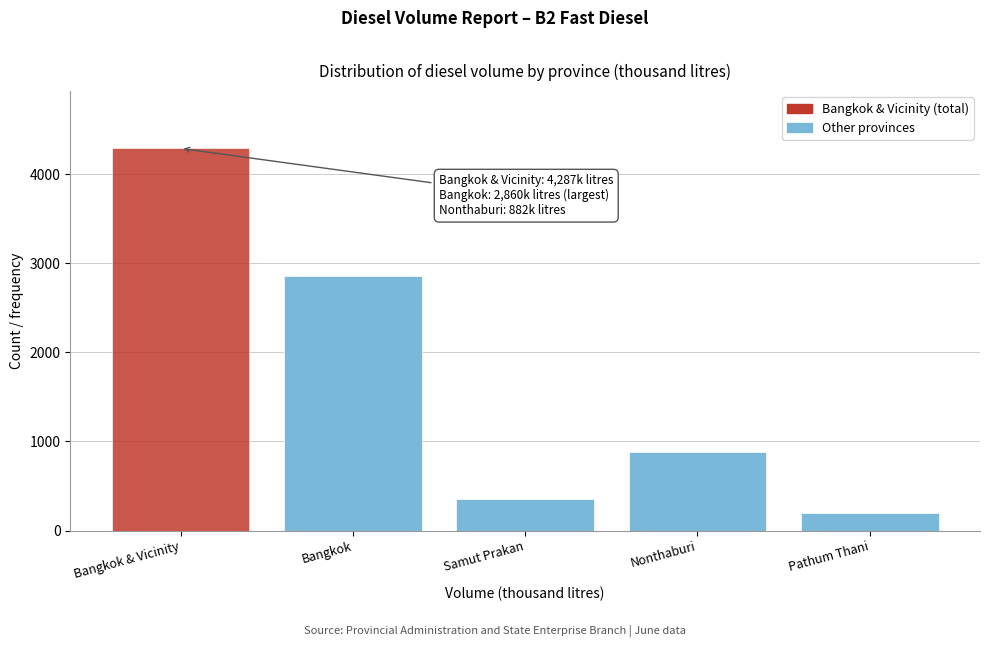

Reading left to right, transcribe all the data shown in this chart.

4287	2860	350	882	195